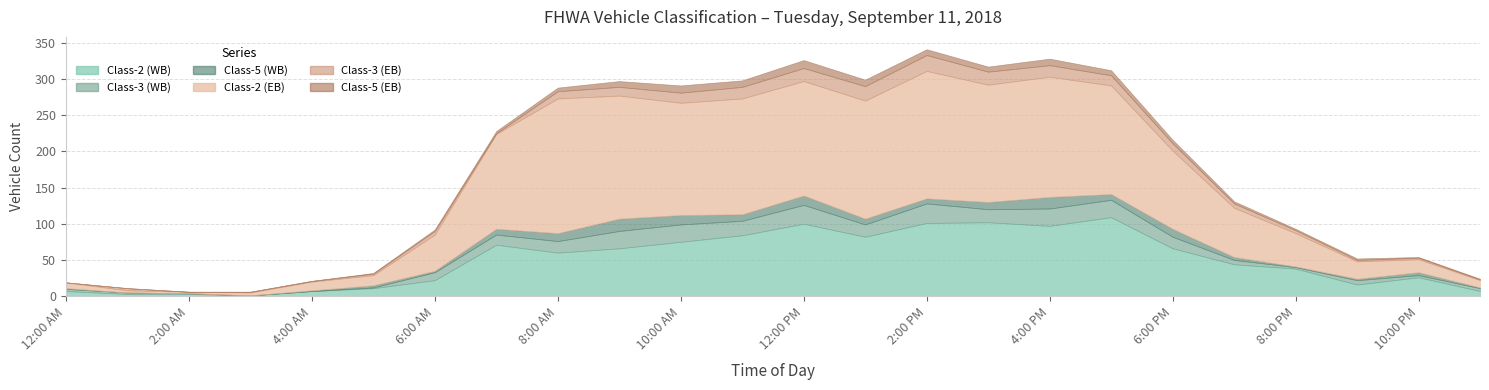

Which series has the largest total across all categories?

Class-2 (EB)